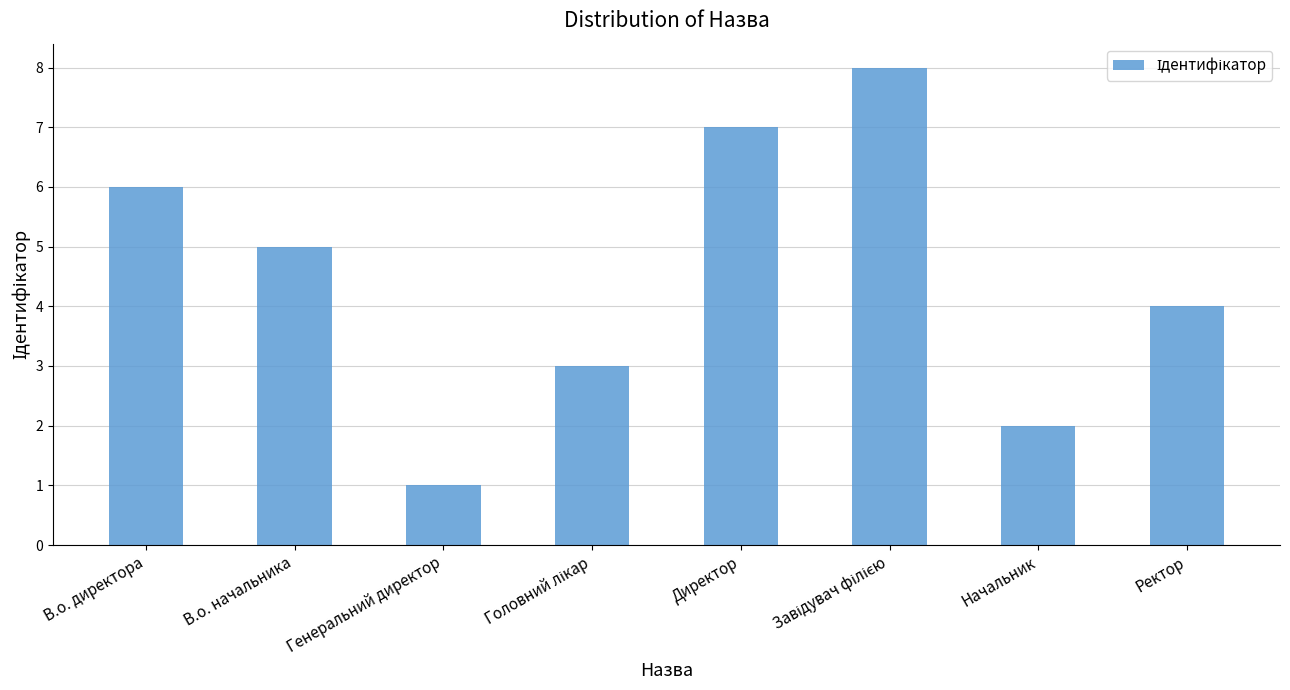

How many bars are there in total?

8